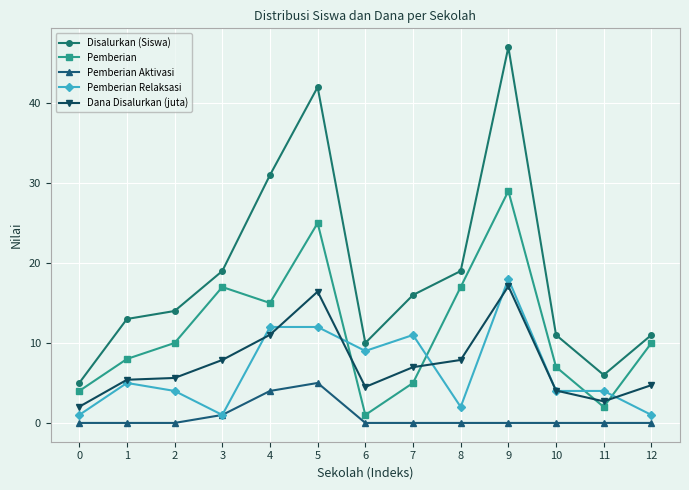

Is this an area chart (filled region under the line)?

No